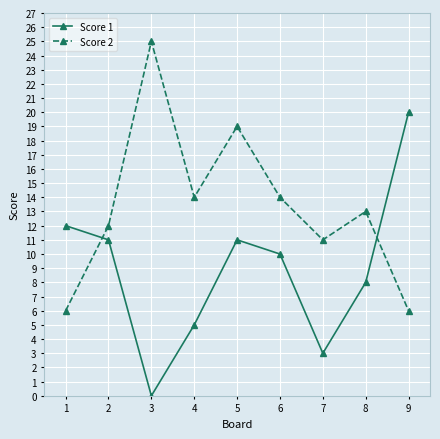

How many values in the Score 2 series are below 13?

4